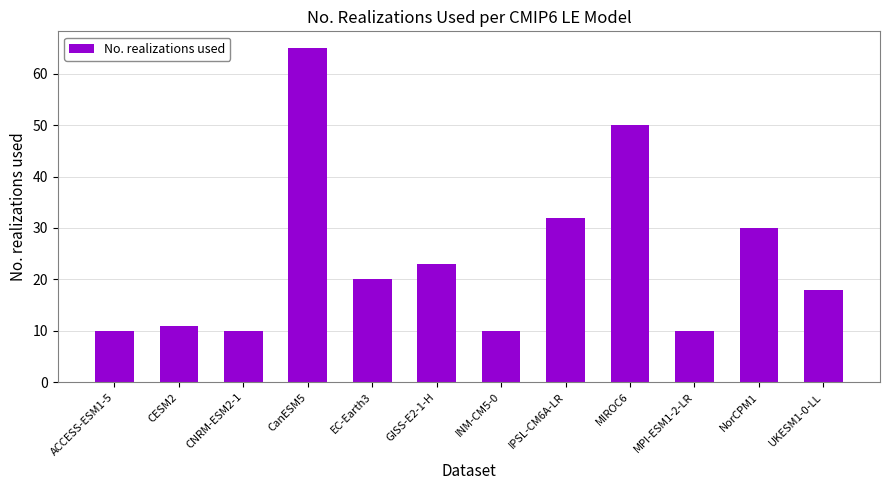

Where is the data nearest to the value 37?

IPSL-CM6A-LR